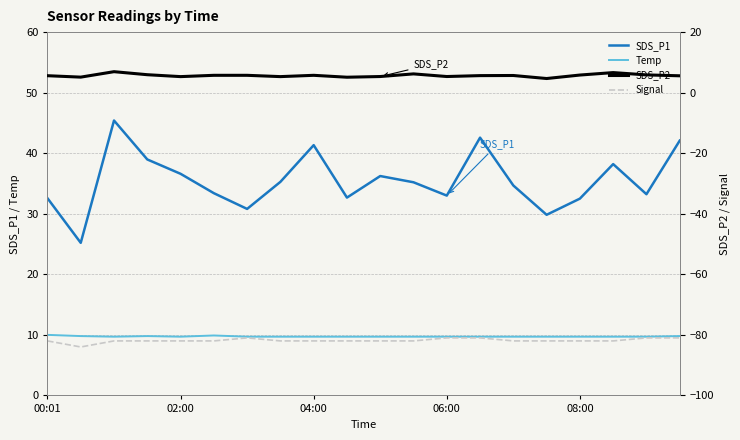

Which series has the widest spread of values?

SDS_P1